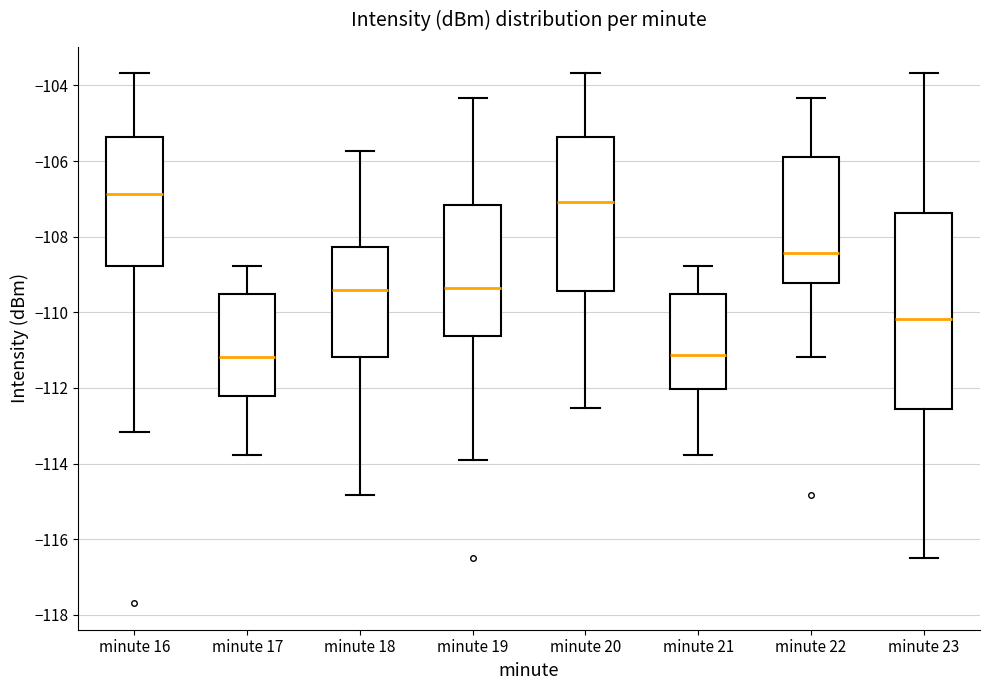

Which box has the highest median line?

minute 16